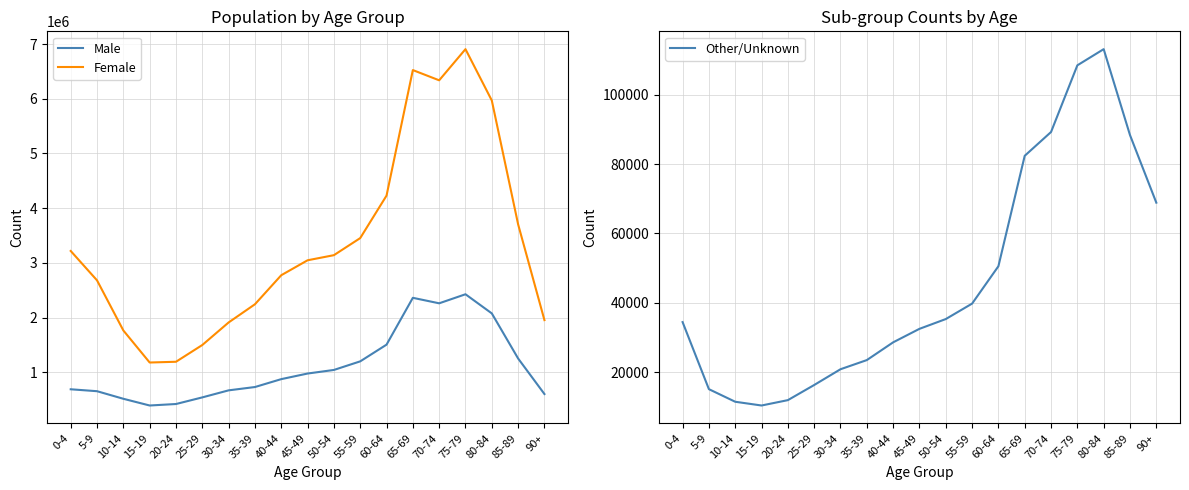

What position from the left is 0-4?

1